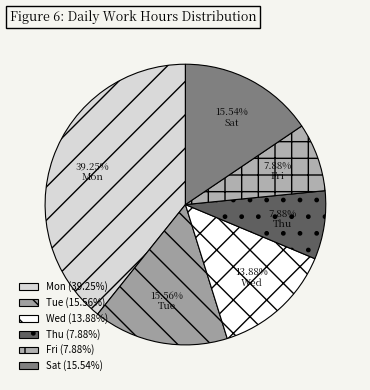

To the nearest percent, what is the average slice percentage?

17%